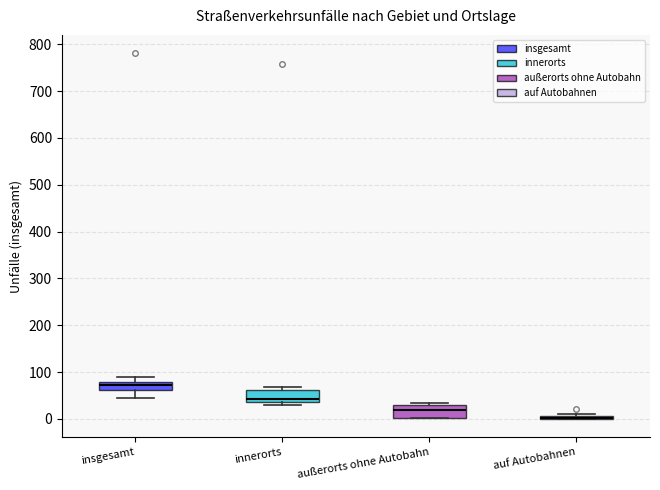

Reading left to right, transcribe this box plot: for each box, give where its median line is, the range the box spans, and where its two whiskers end, as read against the y-axis. The values are not printed on the chart, so give them approximately, as read against the axis.

insgesamt: median 70, box 60 to 80, whiskers 50 to 90
innerorts: median 40 (just above the box's lower edge), box 40 to 60, whiskers 30 to 70
außerorts ohne Autobahn: median 20, box 0 to 30, whiskers 0 to 30 (just above the box's upper edge)
auf Autobahnen: box collapsed to a line at 0, whiskers 0 to 10